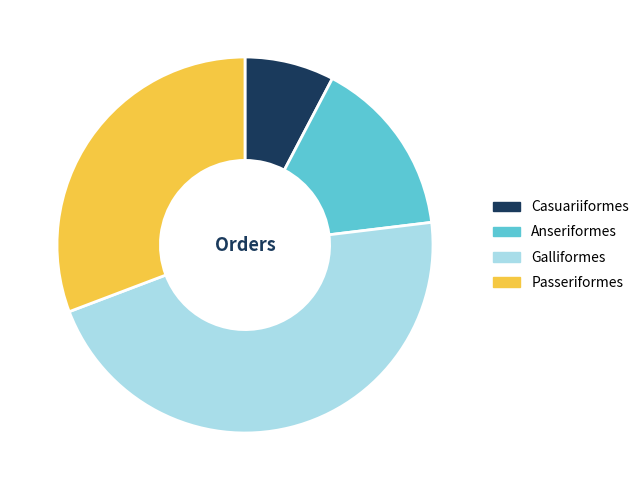

What is the smallest slice in the pie chart?

Casuariiformes